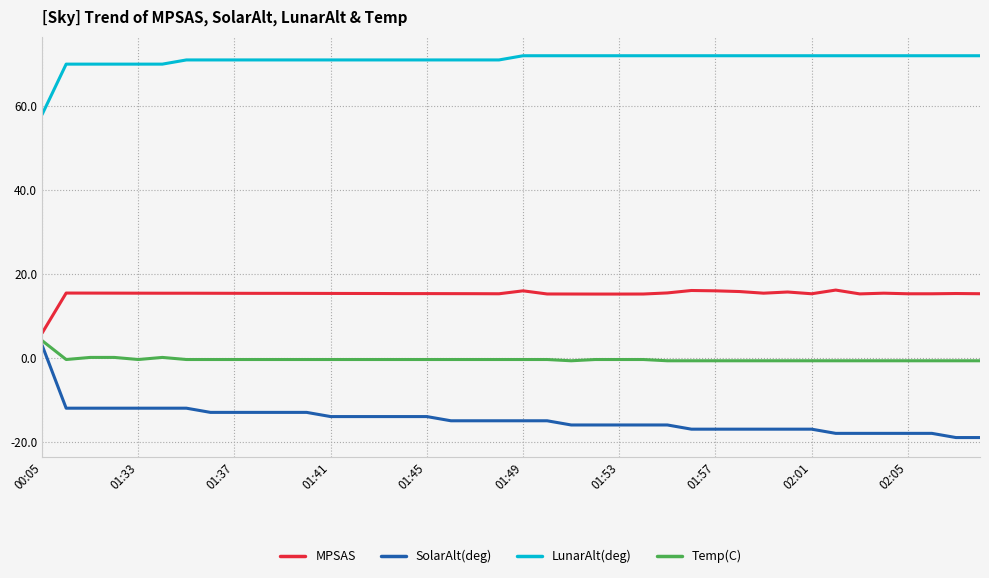

True or false: MPSAS and SolarAlt(deg) cross at least once.

False